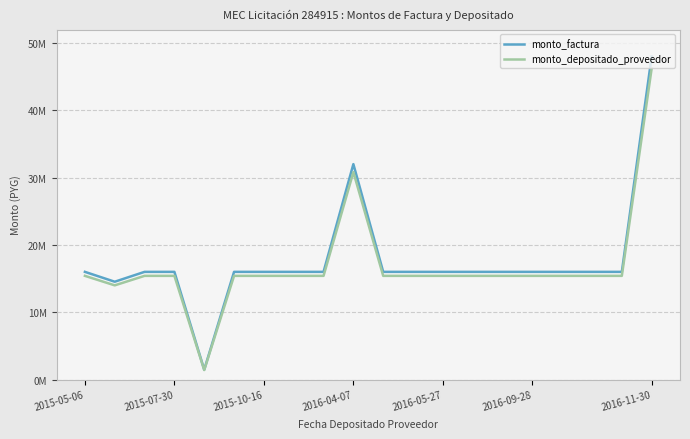

What are all the series names shown in the legend?

monto_factura, monto_depositado_proveedor